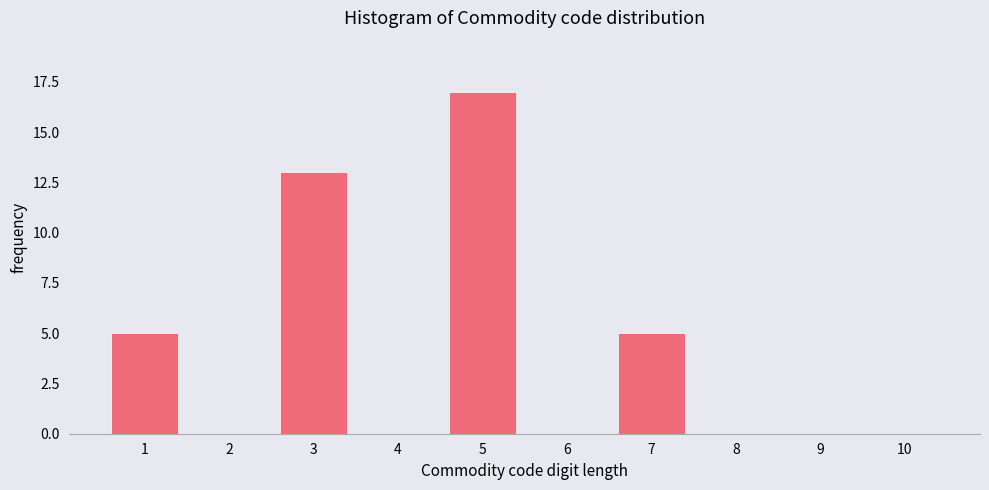

Reading left to right, extract all data points from this chart.

1=5	2=0	3=13	4=0	5=17	6=0	7=5	8=0	9=0	10=0